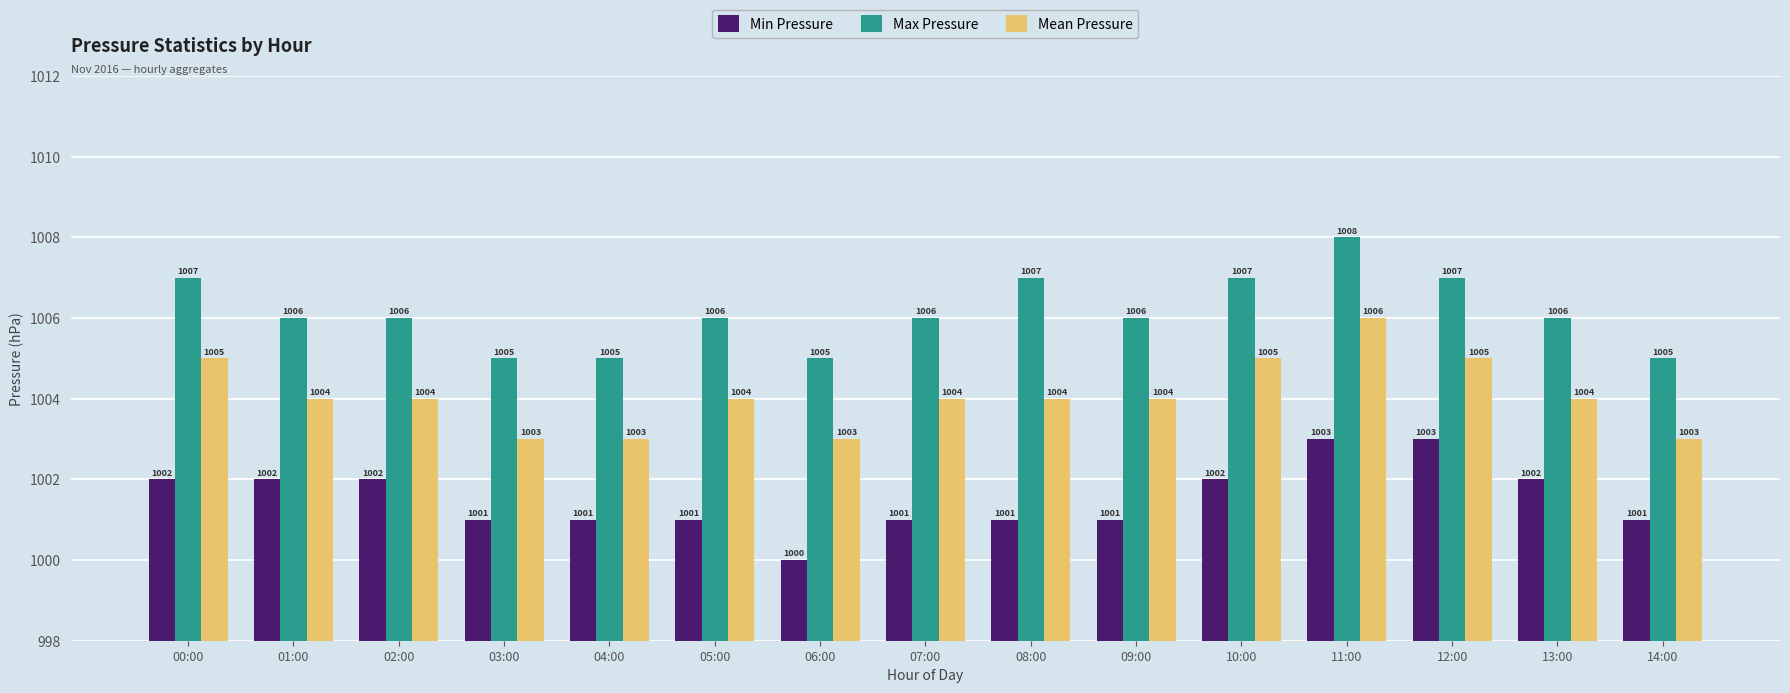

Count the number of data series in this chart.

3